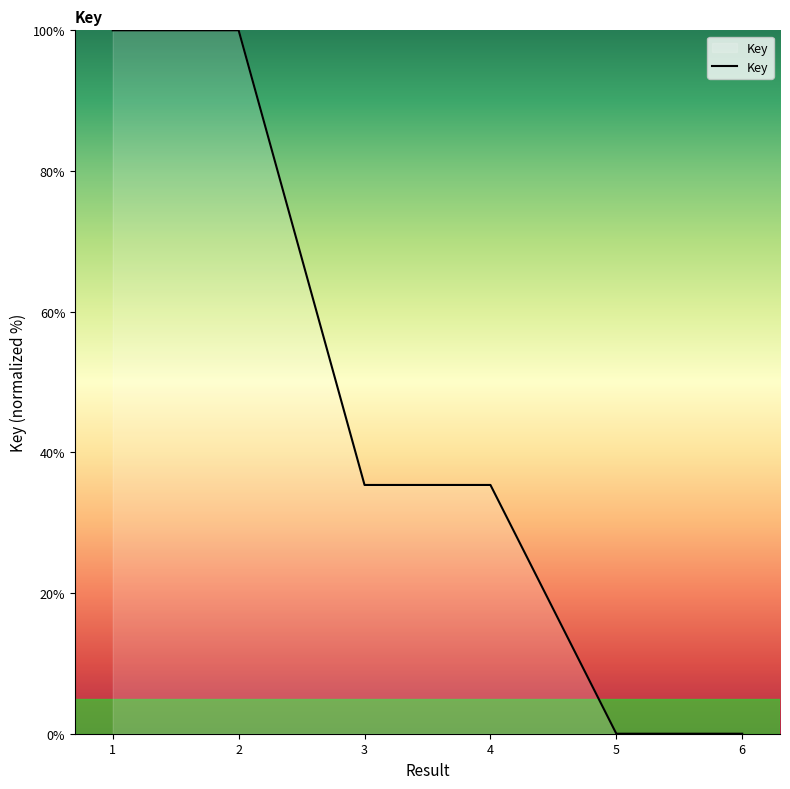

What is the difference between the values at 4 and 1?

64.6